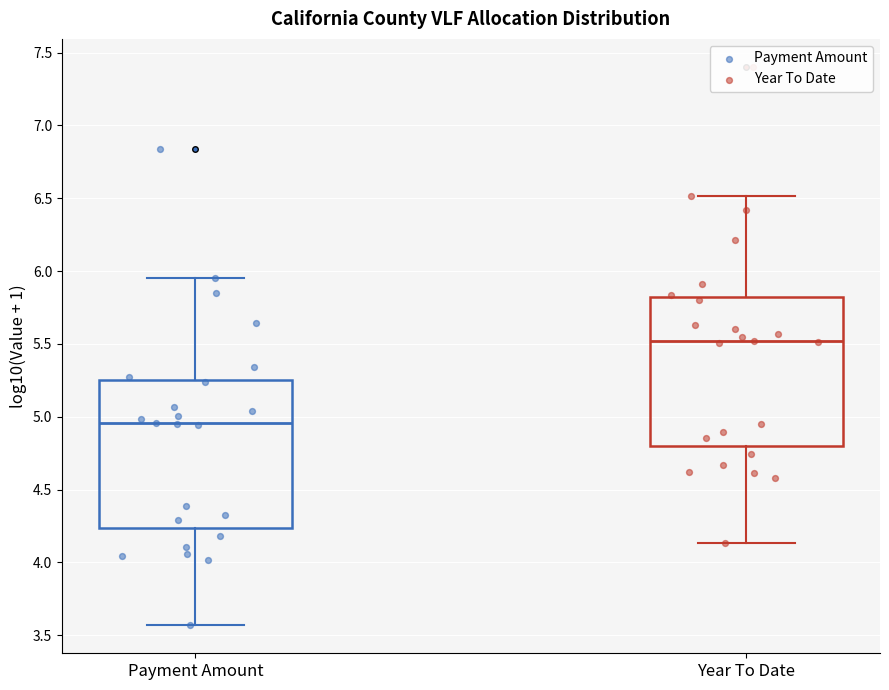

Which box has the lowest median line?

Payment Amount